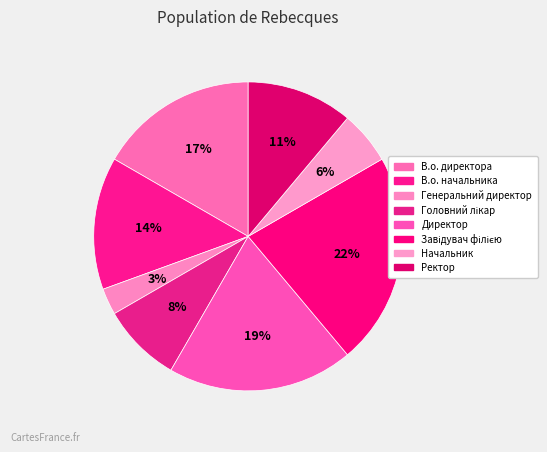

The Завідувач філією slice represents 22% of the pie. True or false?

True